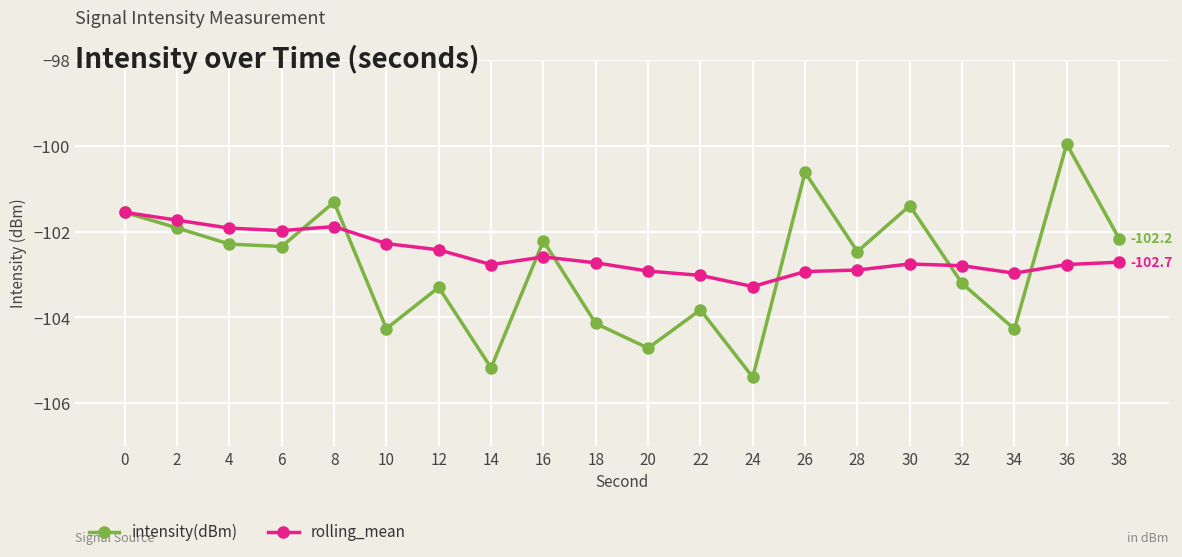

What is the sum of the intensity(dBm) values at 22 and 24?

-209.2